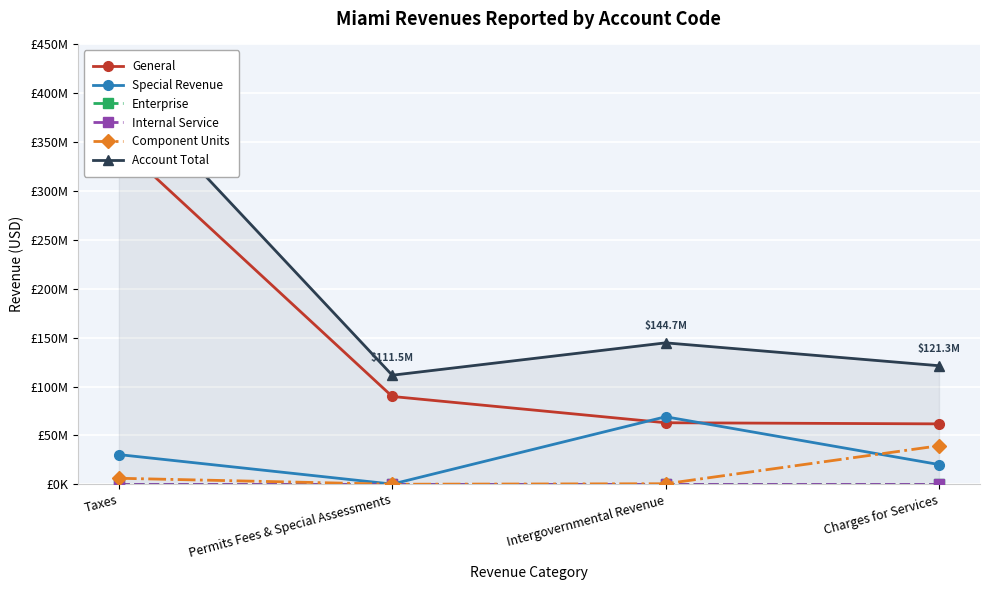

Is the value of Account Total at Taxes greater than the value of Internal Service at Permits Fees & Special Assessments?

Yes